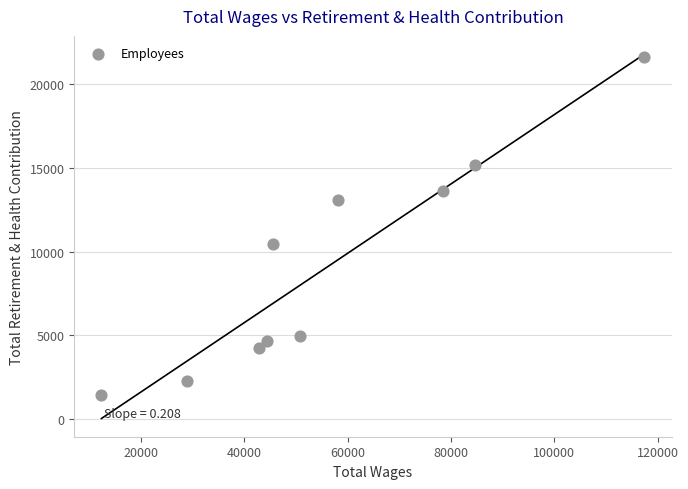

What Y value in the scatter plot is closest to 11522?

10434